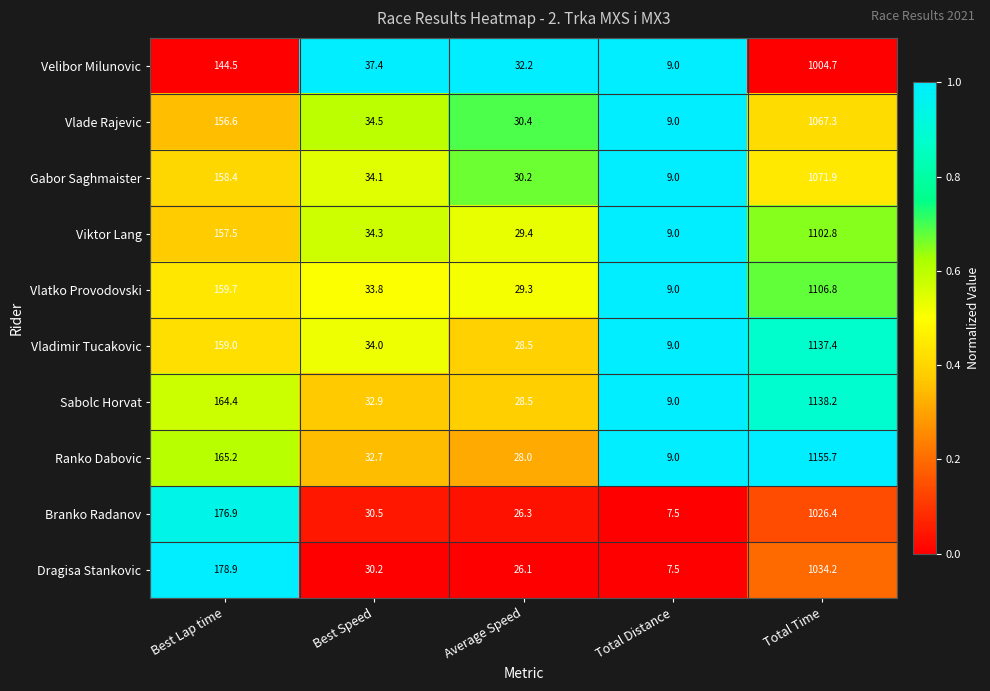

At which label does Viktor Lang first exceed 34?

Best Lap time